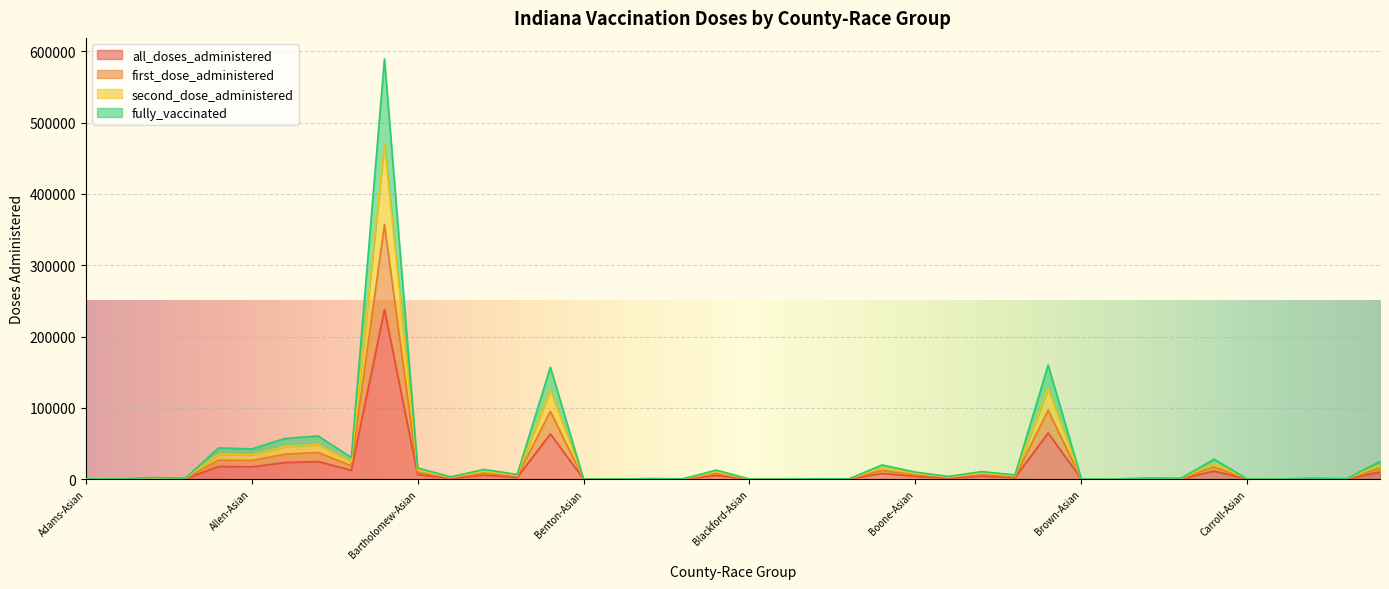

Where is the first local minimum for second_dose_administered?

Adams-Black